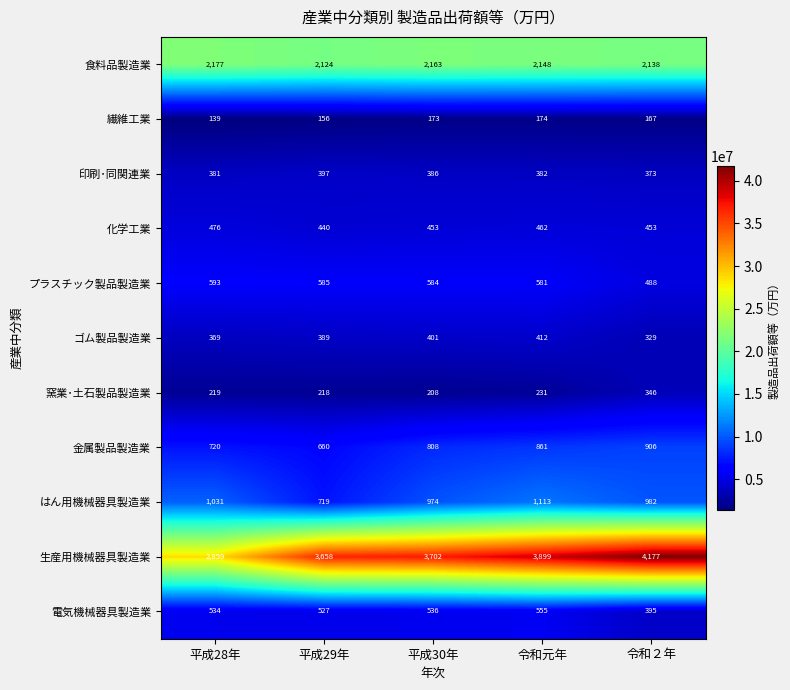

What is the sum of the 食料品製造業 values at 令和元年 and 令和２年?

4286